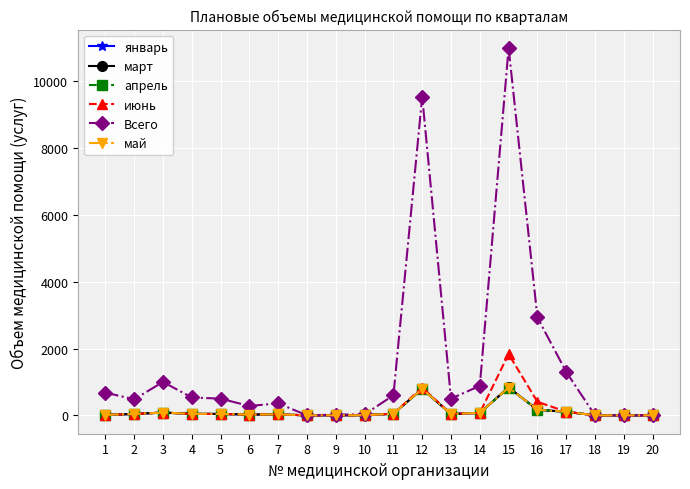

Which series has the largest total across all categories?

Всего